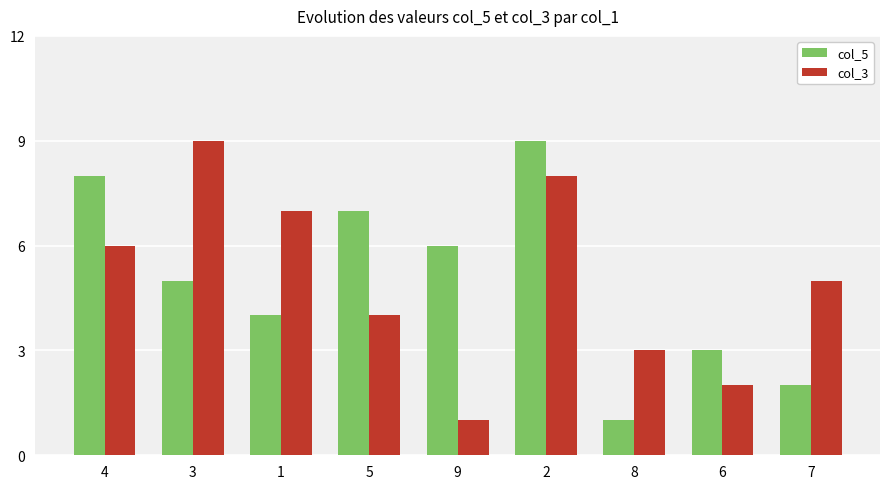

Reading left to right, transcribe all the data shown in this chart.

col_5: 4=8	3=5	1=4	5=7	9=6	2=9	8=1	6=3	7=2
col_3: 4=6	3=9	1=7	5=4	9=1	2=8	8=3	6=2	7=5